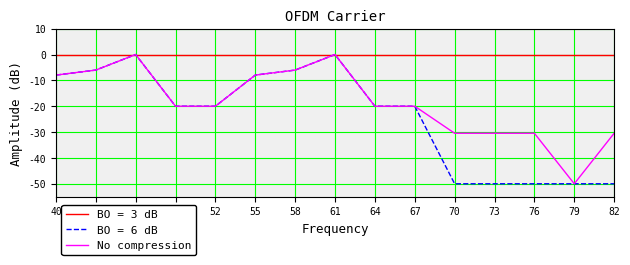

True or false: No compression has a value of -30.7 at 64.

False